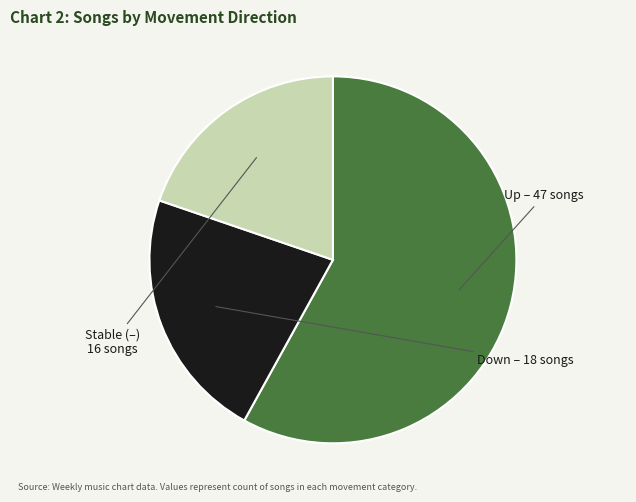

Does any single category account for the majority?

Yes